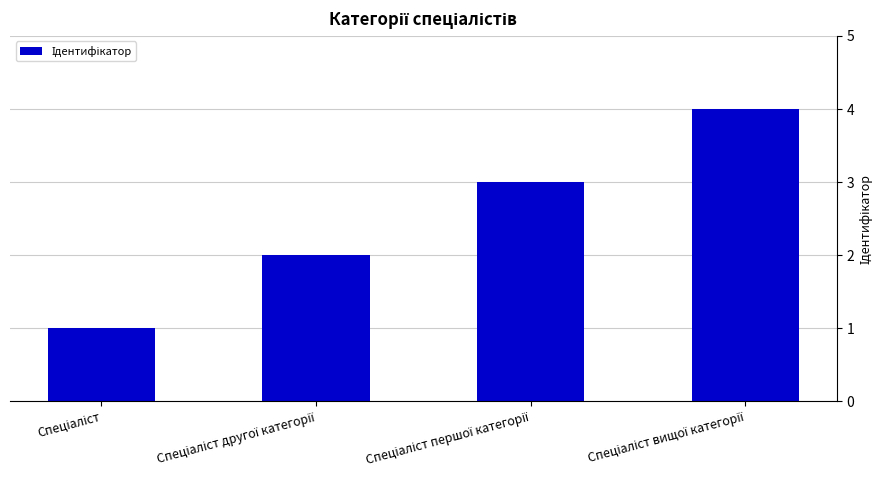

What is the maximum value shown in the chart?

4